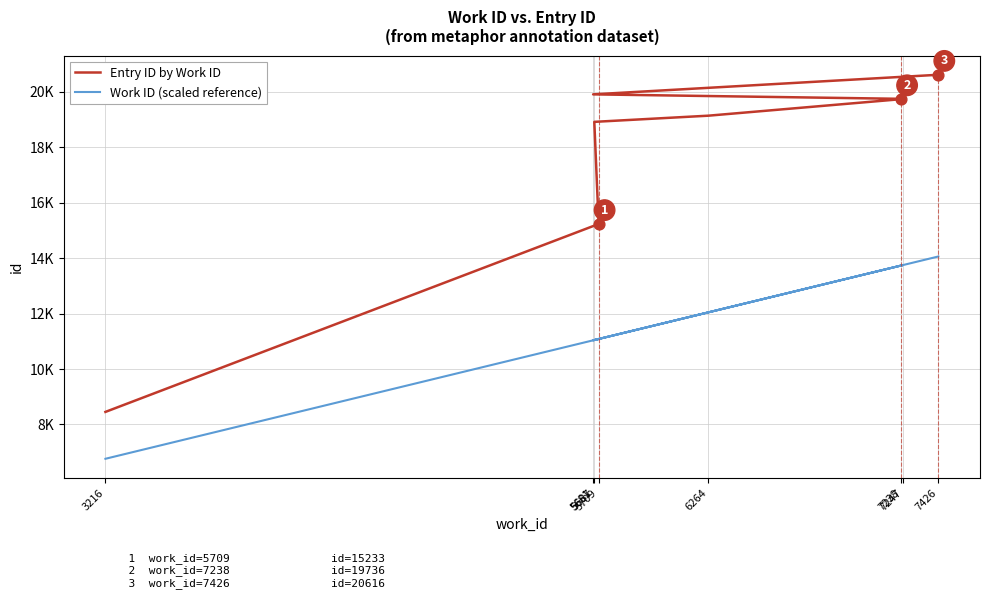

Is the value of Work ID (scaled reference) at 5709 greater than the value of Entry ID by Work ID at 7426?

No